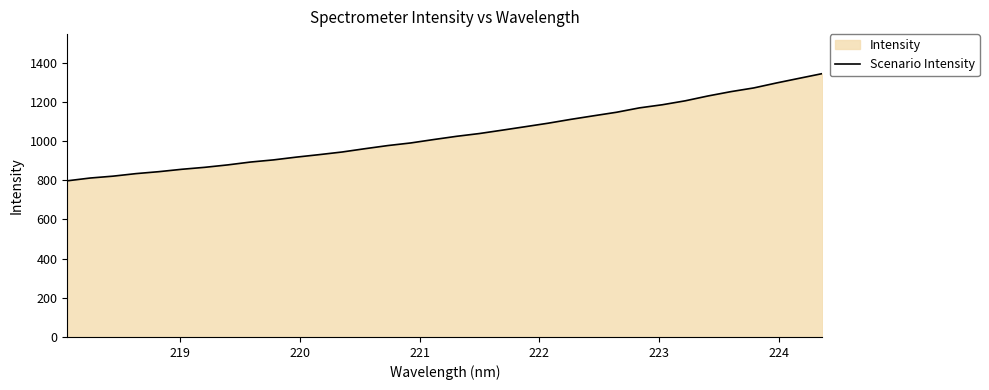

What is the minimum value shown in the chart?

797.4